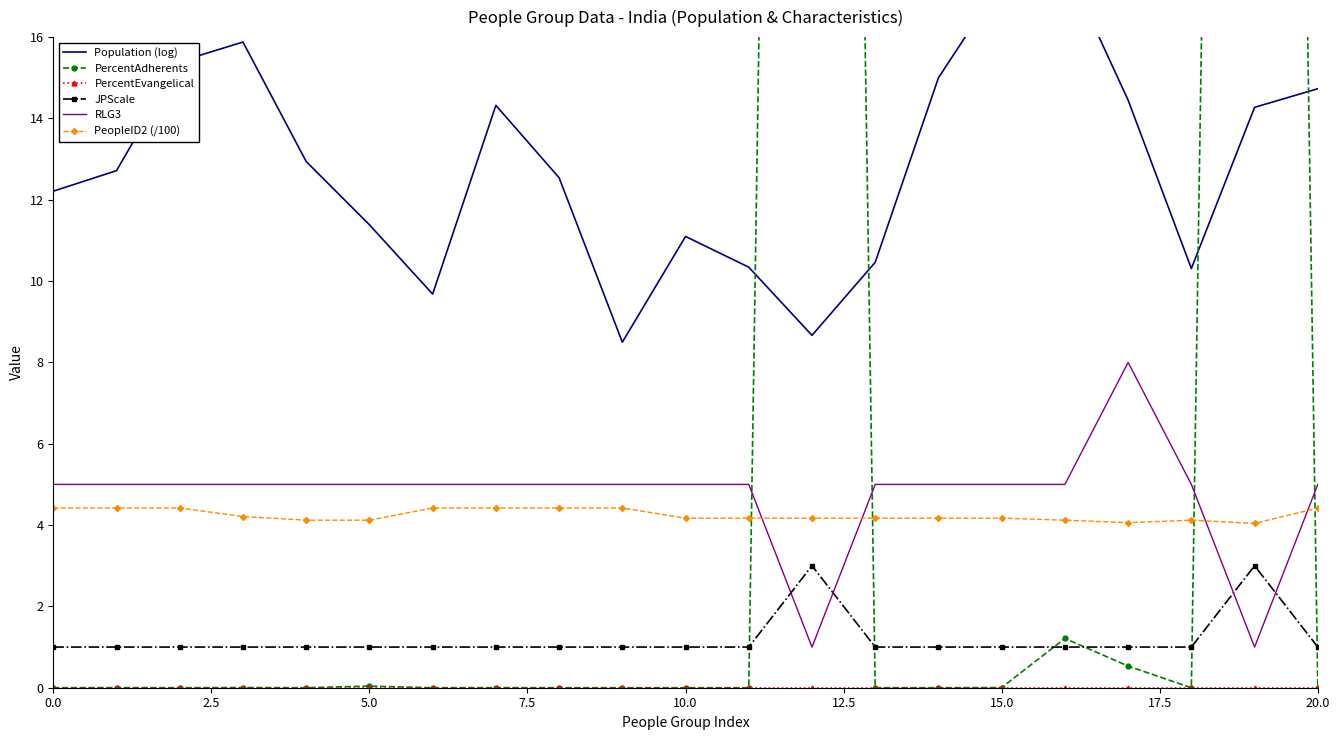

What is the difference between the second highest and second lowest values in the RLG3 series?

4.0